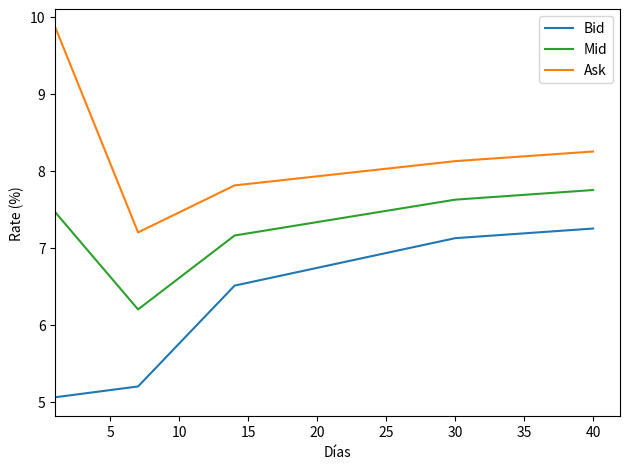

What is the greatest value displayed?

9.9